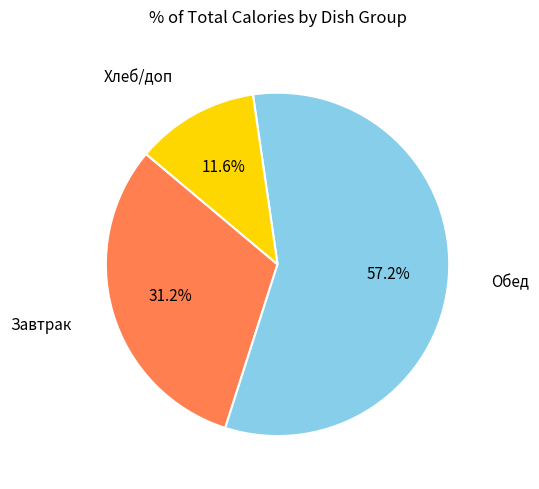

Does any single category account for the majority?

Yes